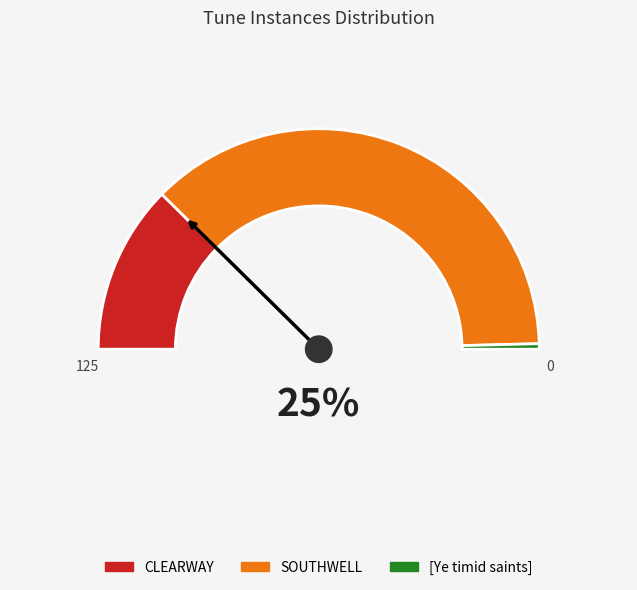

Reading left to right, what are all the values shown in this chart?

31	93	1